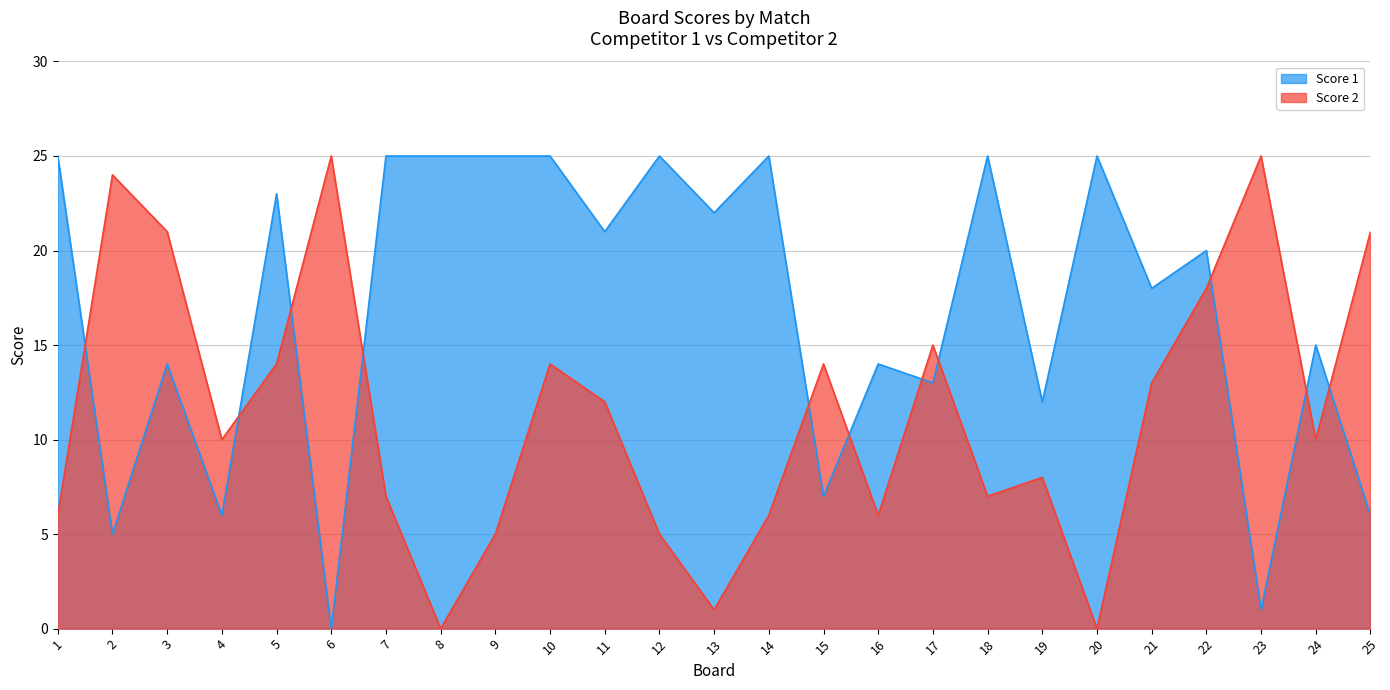

Reading right to left, list all the values displayed in this chart.

Score 1: 6	15	1	20	18	25	12	25	13	14	7	25	22	25	21	25	25	25	25	0	23	6	14	5	25
Score 2: 21	10	25	18	13	0	8	7	15	6	14	6	1	5	12	14	5	0	7	25	14	10	21	24	6